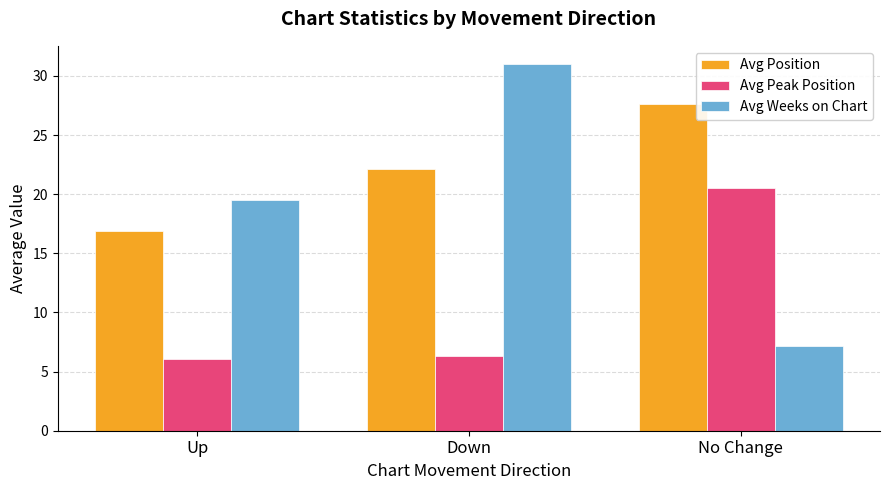

True or false: Avg Peak Position has a value of 20.5 at No Change.

True